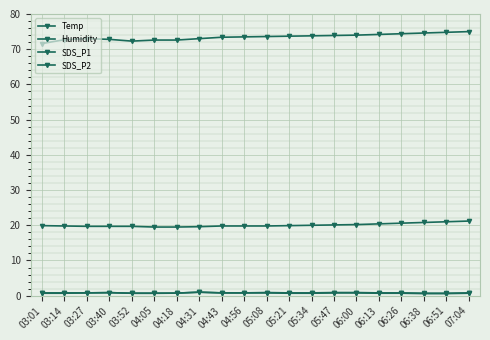

Reading left to right, transcribe all the data shown in this chart.

Temp: 19.9	19.8	19.7	19.7	19.7	19.5	19.5	19.6	19.8	19.8	19.8	19.9	20.0	20.1	20.2	20.4	20.6	20.8	21.0	21.2
Humidity: 71.6	72.7	73.0	72.8	72.3	72.6	72.6	73.0	73.4	73.5	73.6	73.7	73.8	73.9	74.0	74.2	74.4	74.6	74.8	75.0
SDS_P1: 0.8	0.8	0.8	0.9	0.7	0.7	0.7	1.0	0.8	0.8	0.9	0.8	0.8	0.9	0.9	0.8	0.8	0.7	0.7	0.8
SDS_P2: 0.7	0.7	0.8	0.9	0.7	0.7	0.7	1.0	0.8	0.8	0.8	0.7	0.7	0.8	0.8	0.7	0.7	0.6	0.6	0.7